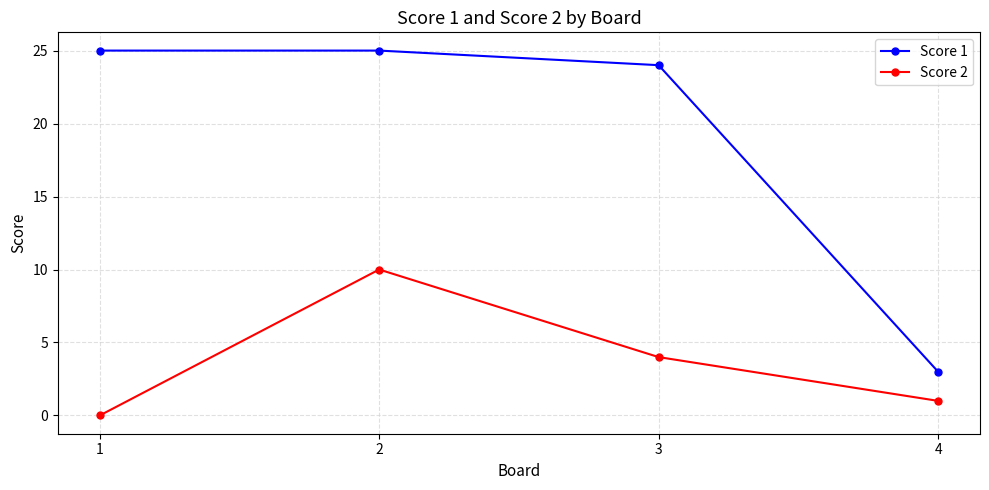

What is the total value across all series at 4?

4